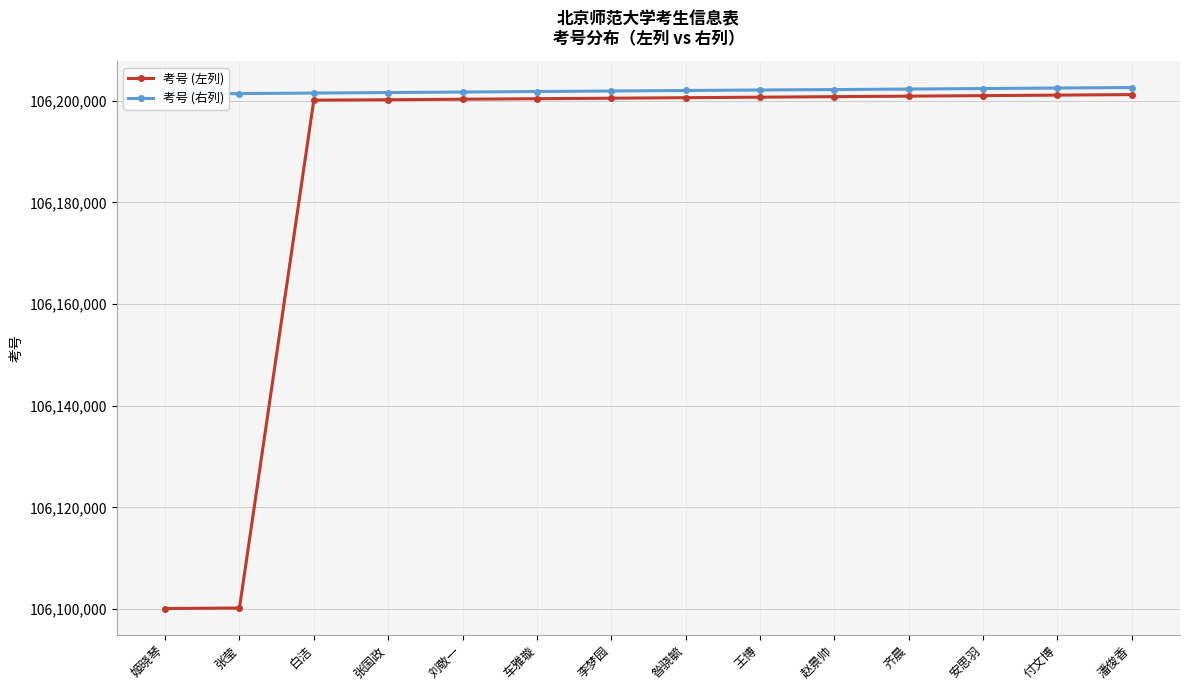

Reading left to right, list all the values displayed in this chart.

考号 (左列): 106100118	106100219	106200120	106200201	106200302	106200403	106200504	106200605	106200706	106200807	106200908	106201009	106201110	106201211
考号 (右列): 106201312	106201413	106201514	106201615	106201716	106201817	106201918	106202019	106202120	106202201	106202302	106202403	106202504	106202605